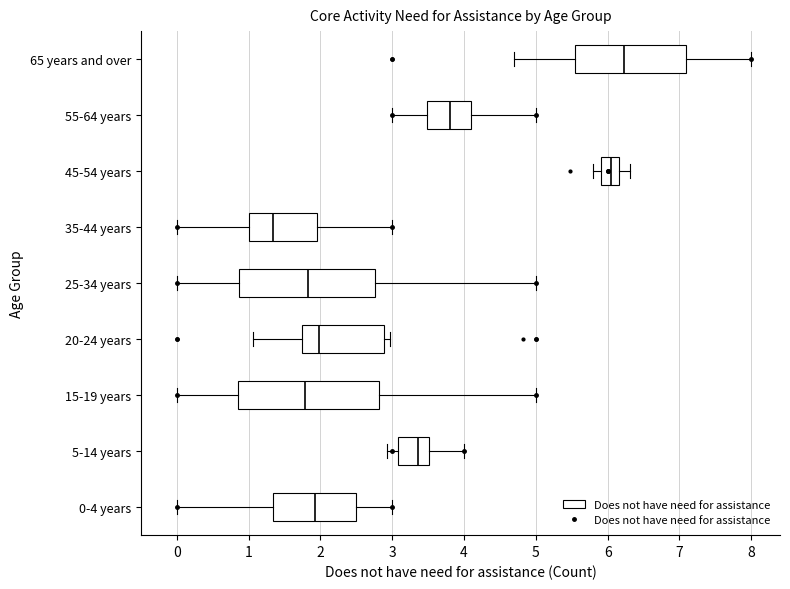

Reading bottom to top, read every box against the x-axis: the position of its median line, the range the box covers, and the ends of its whiskers. The values are not printed on the chart, so give them approximately, as read against the axis.

0-4 years: median 1.9, box 1.3 to 2.5, whiskers 0.0 to 3.0
5-14 years: median 3.4, box 3.1 to 3.5, whiskers 2.9 to 4.0
15-19 years: median 1.8, box 0.9 to 2.8, whiskers 0.0 to 5.0
20-24 years: median 2.0, box 1.7 to 2.9, whiskers 1.1 to 3.0
25-34 years: median 1.8, box 0.9 to 2.8, whiskers 0.0 to 5.0
35-44 years: median 1.3, box 1.0 to 1.9, whiskers 0.0 to 3.0
45-54 years: median 6.0, box 5.9 to 6.2, whiskers 5.8 to 6.3
55-64 years: median 3.8, box 3.5 to 4.1, whiskers 3.0 to 5.0
65 years and over: median 6.2, box 5.5 to 7.1, whiskers 4.7 to 8.0